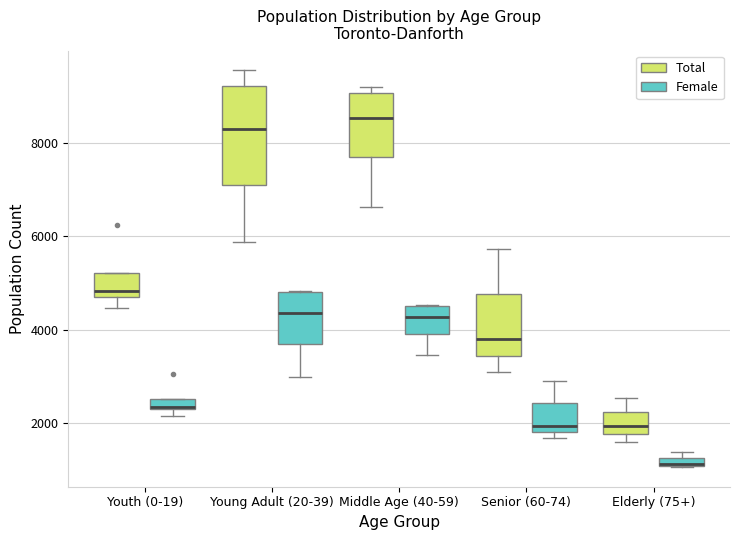

Where is the upper edge of the box for Young Adult (20-39) (Total) on the y-axis? The values are not printed on the chart, so give them approximately, as read against the axis.

9200